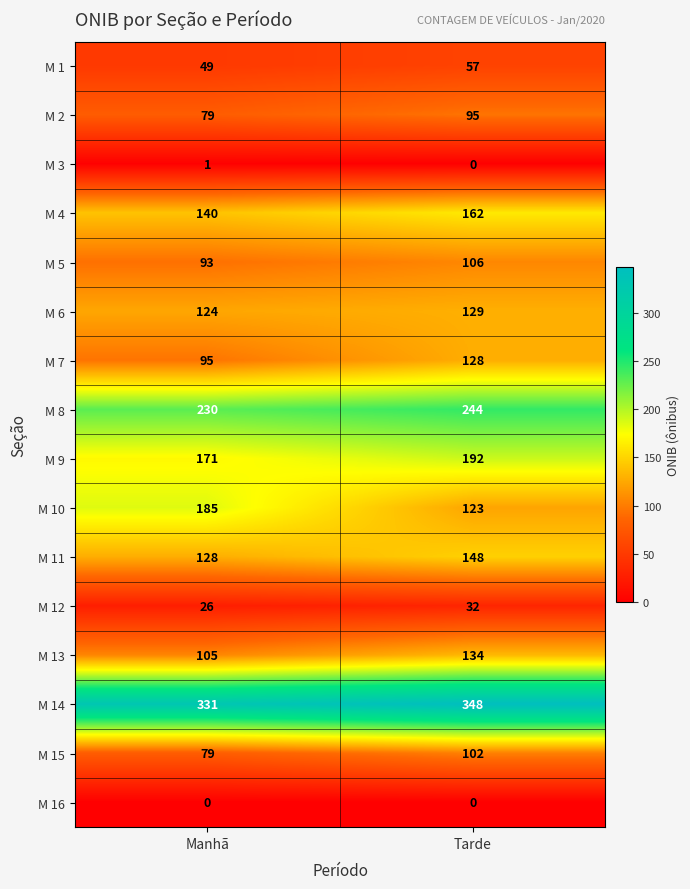

What is the difference between the M 1 values at Manhã and Tarde?

8